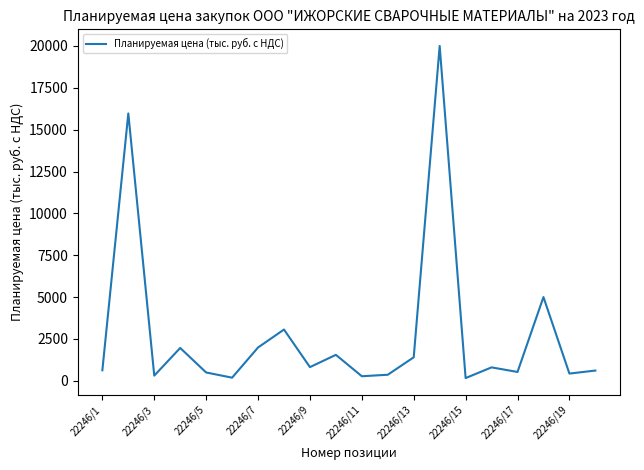

What is the difference between the maximum and minimum values?

19839.0